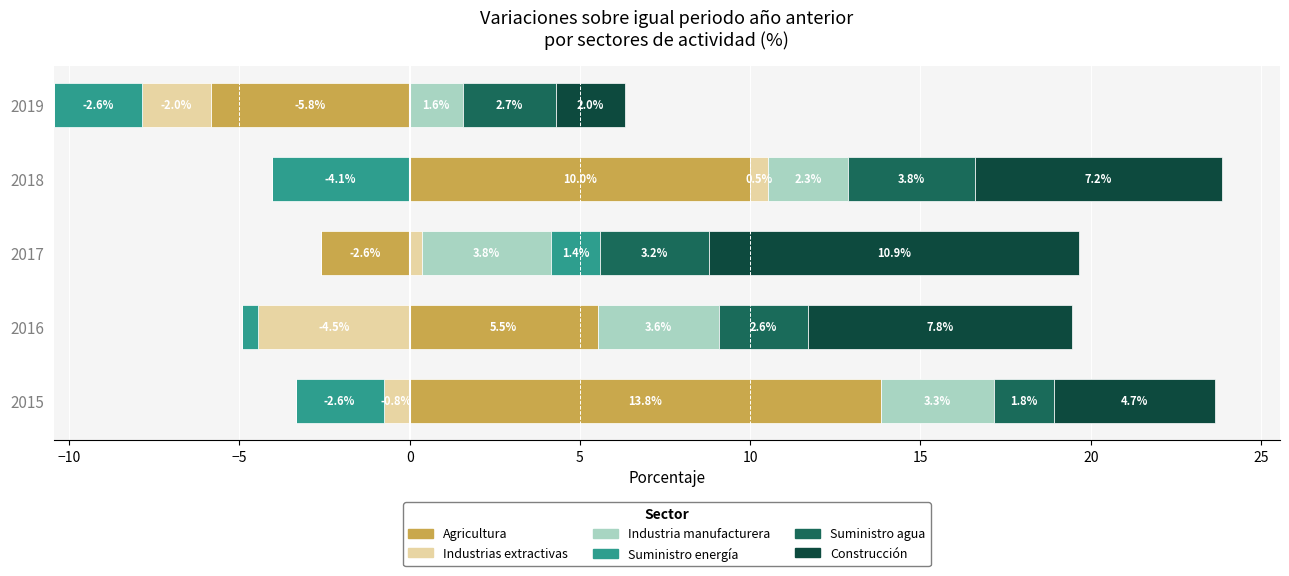

Are the bars grouped side by side (vs. stacked)?

Yes